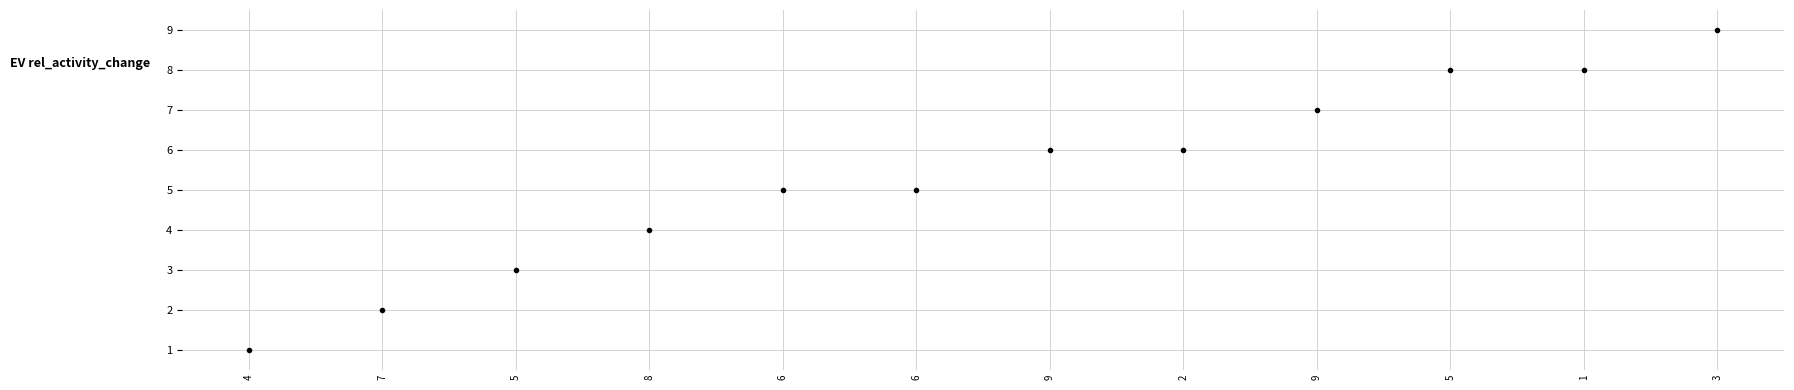

What is the average Y value?

5